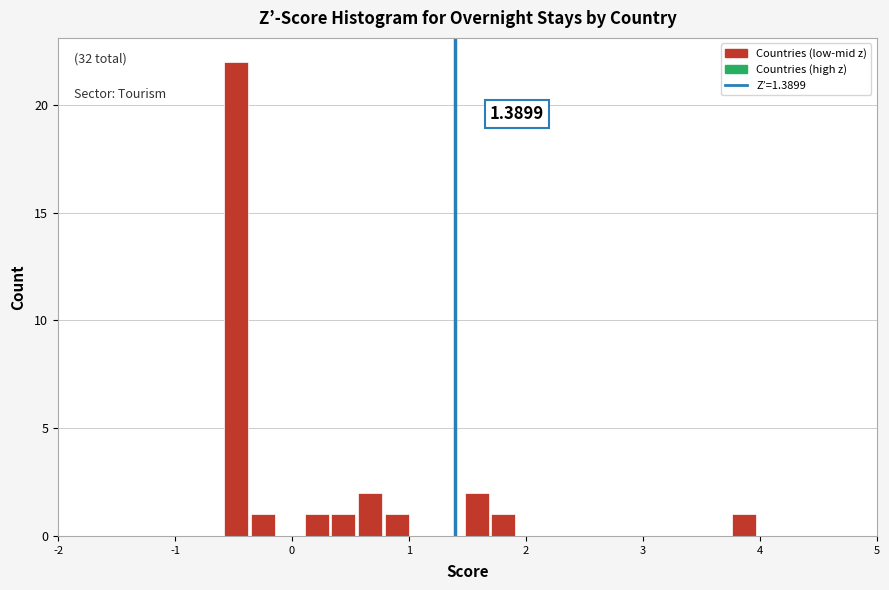

Read against the x-axis, roughly where is the centre of the tallest bar?

-0.5